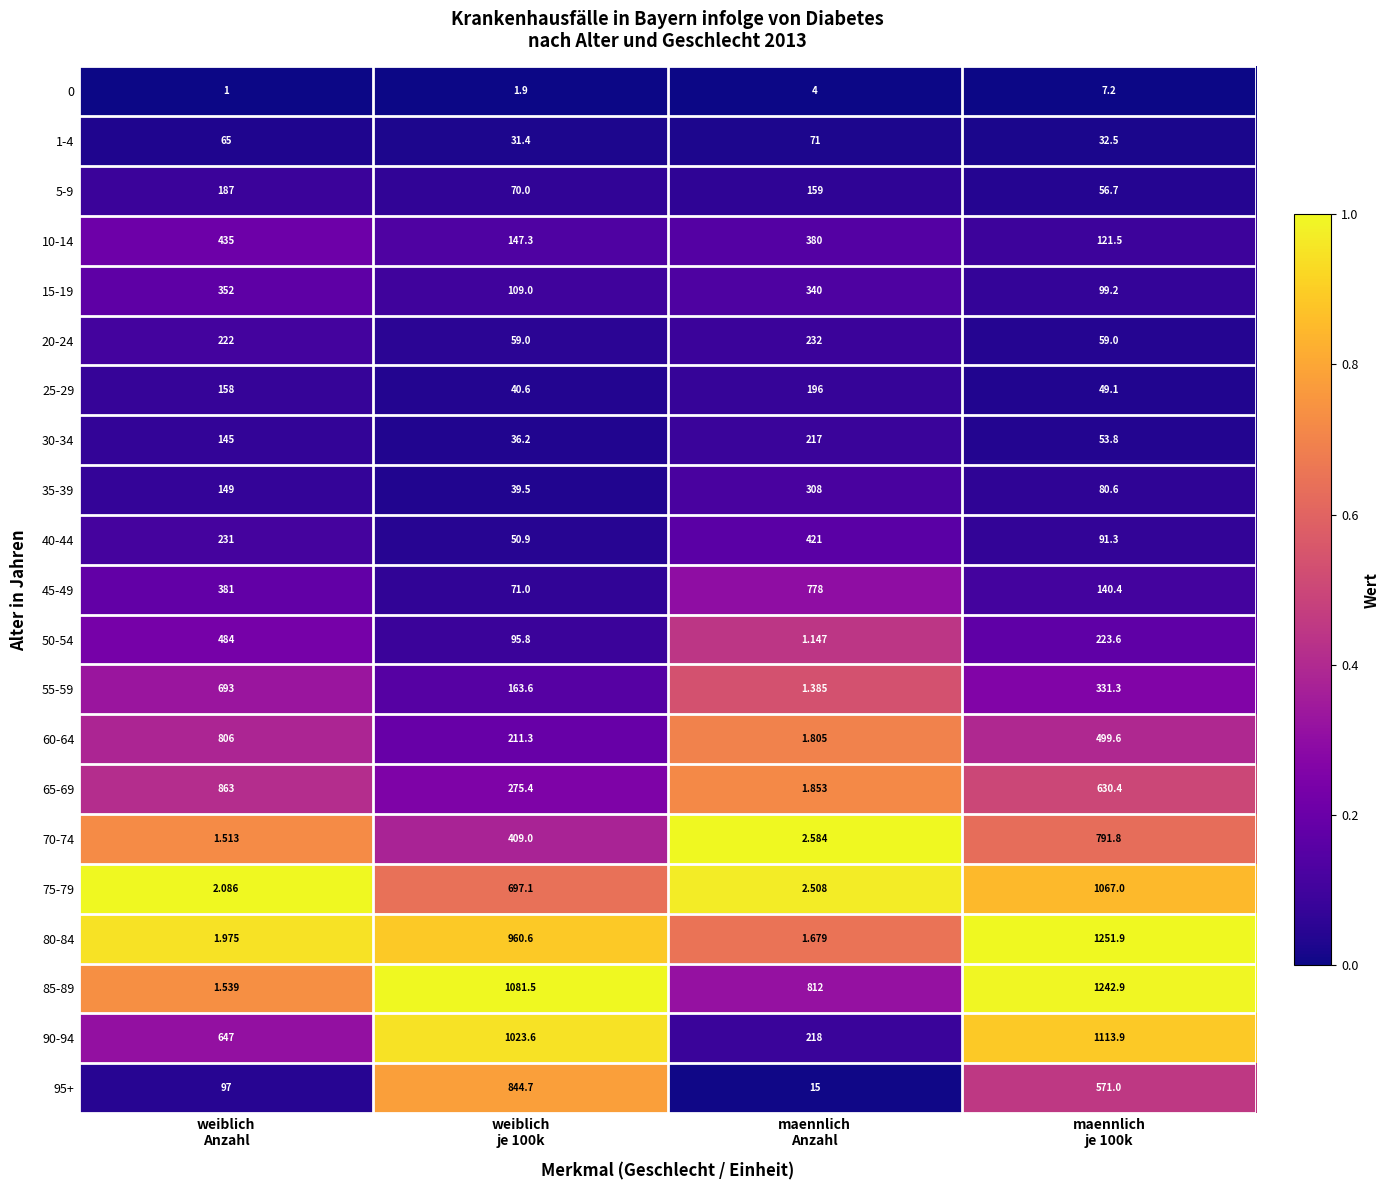

How many series are shown in this chart?

21